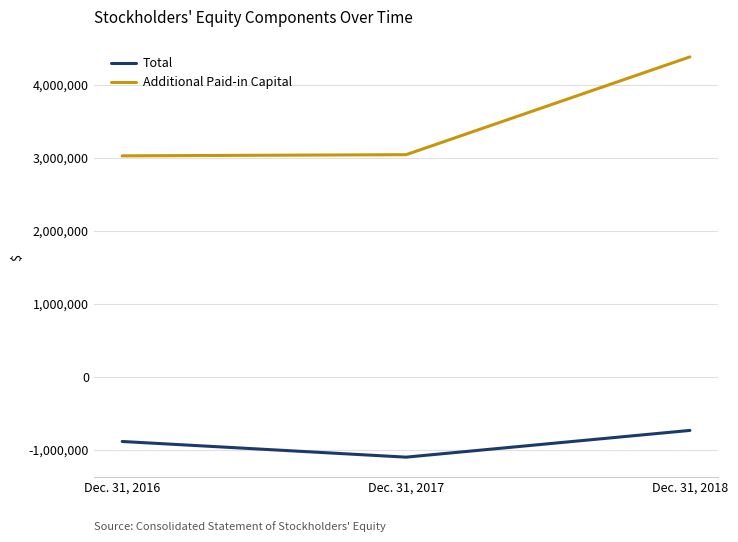

What is the total value across all series at Dec. 31, 2018?

3641911